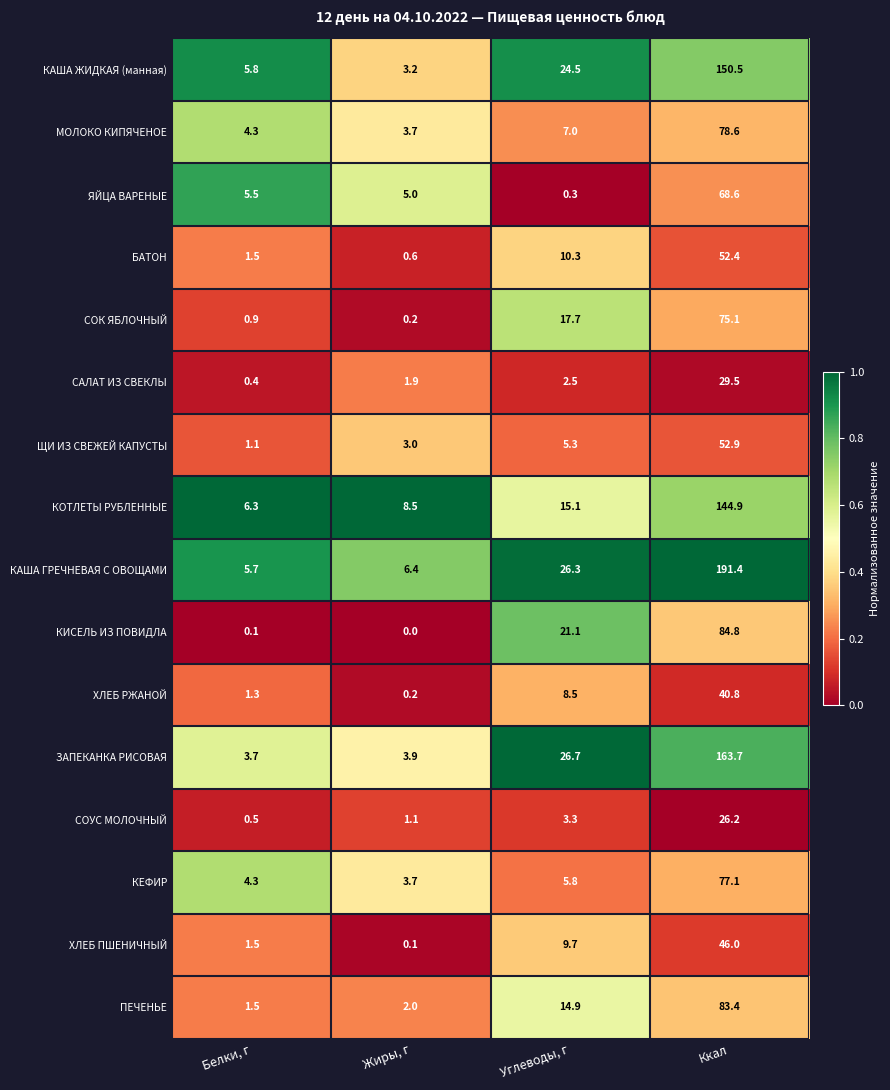

Where does the БАТОН series first go above 10?

Углеводы, г